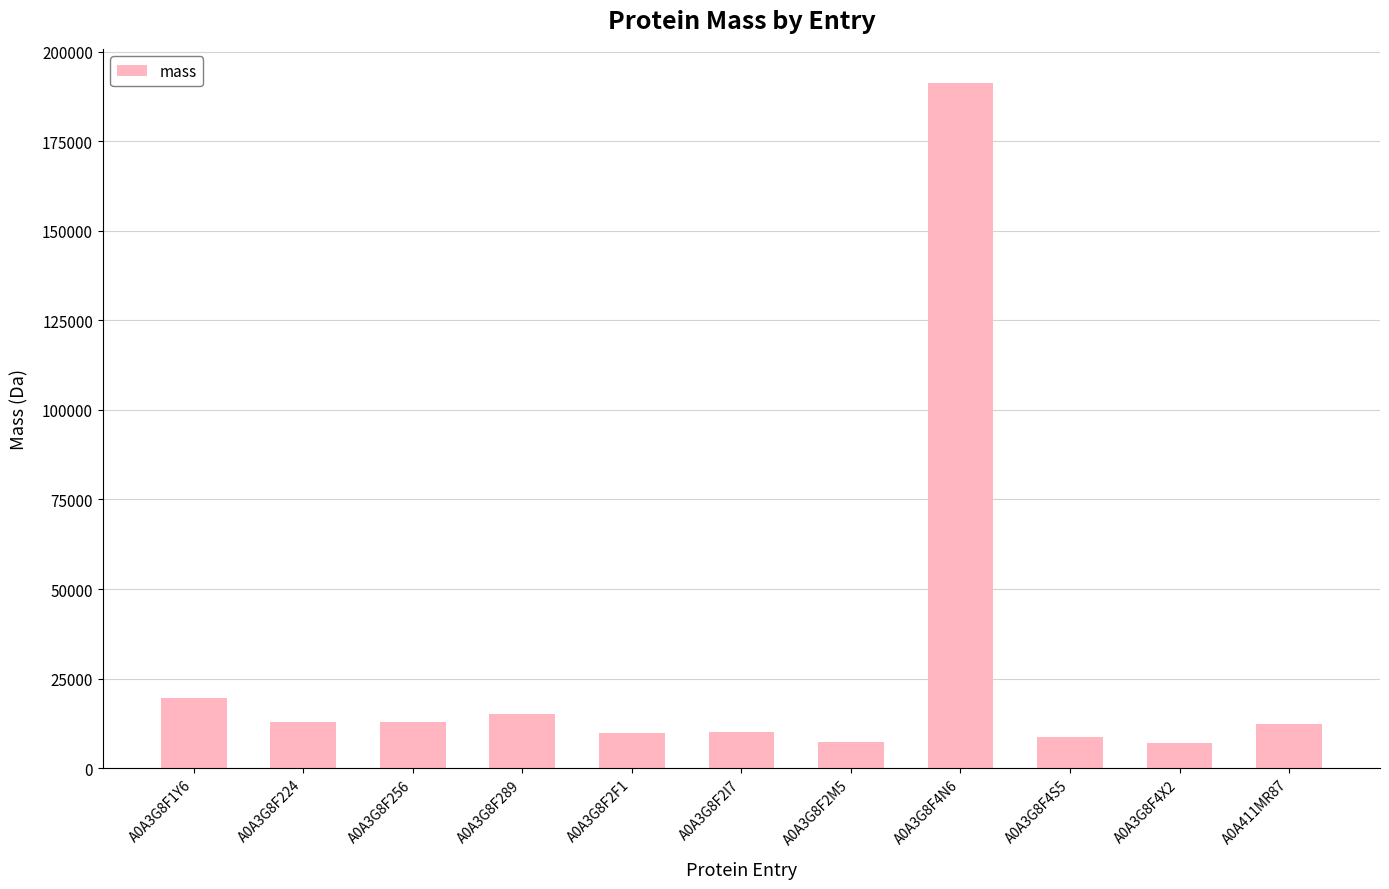

The value at A0A411MR87 is 18664.0. True or false?

False